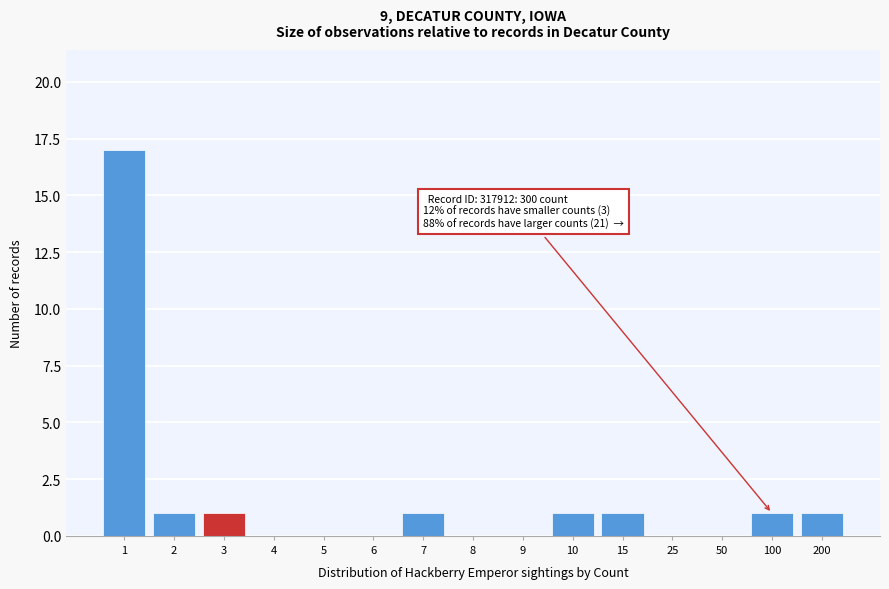

Reading left to right, list all the values displayed in this chart.

1=17	2=1	3=1	4=0	5=0	6=0	7=1	8=0	9=0	10=1	15=1	25=0	50=0	100=1	200=1